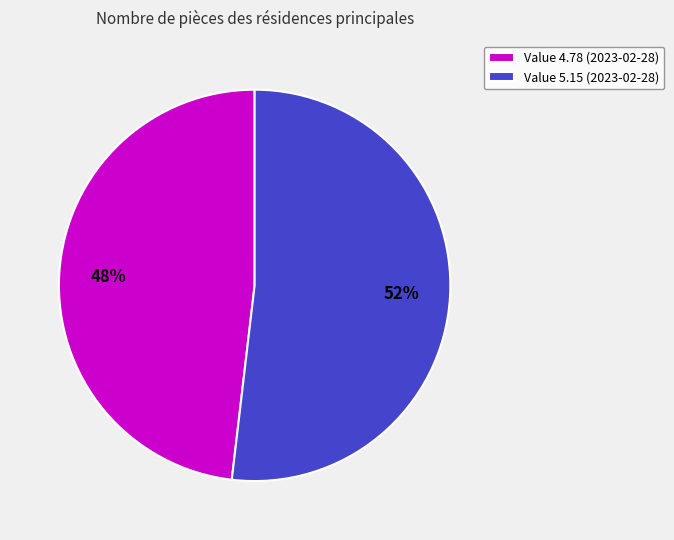

To the nearest percent, what percentage of the pie is Value 5.15 (2023-02-28)?

52%